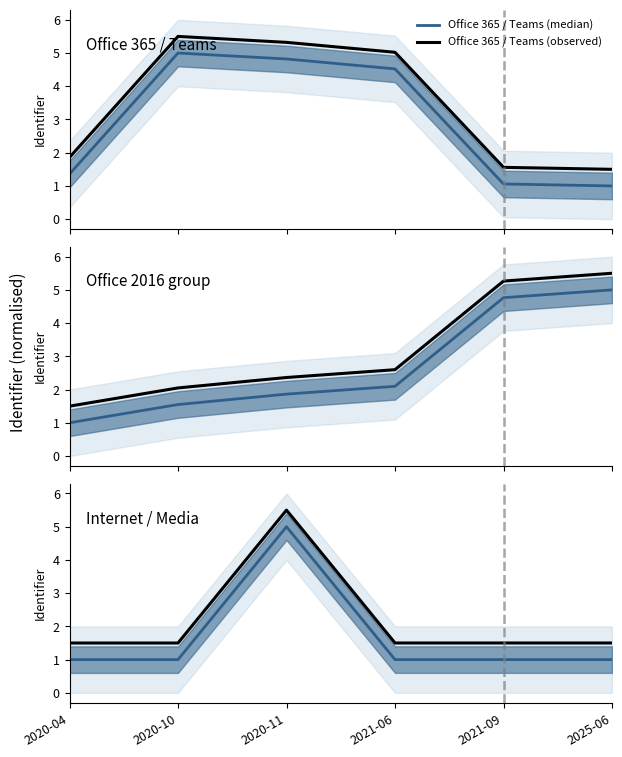

True or false: Office 2016 group (observed) and Office 2016 group (median) intersect in this chart.

False